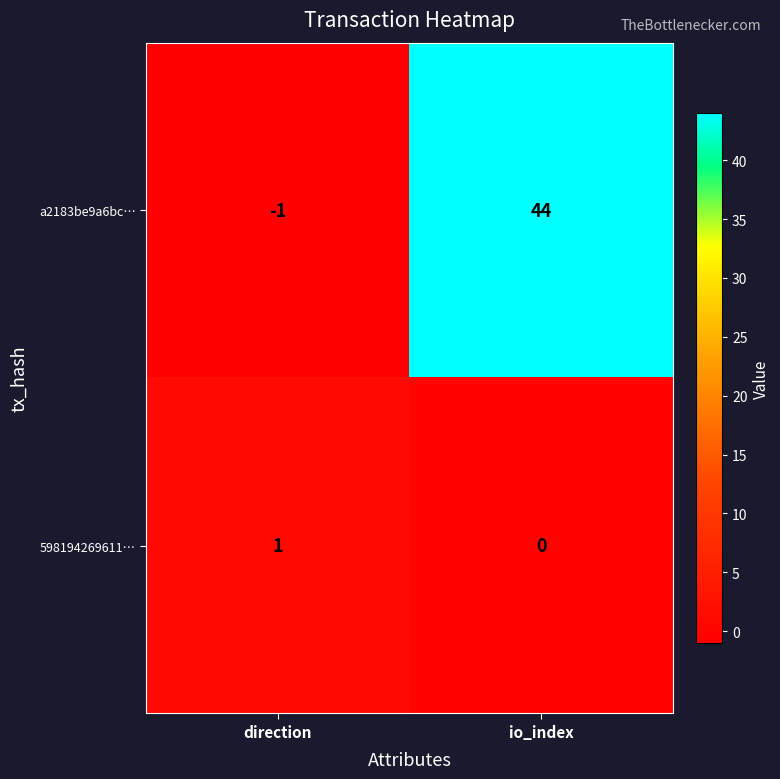

Which series has the largest total across all categories?

a2183be9a6bc…